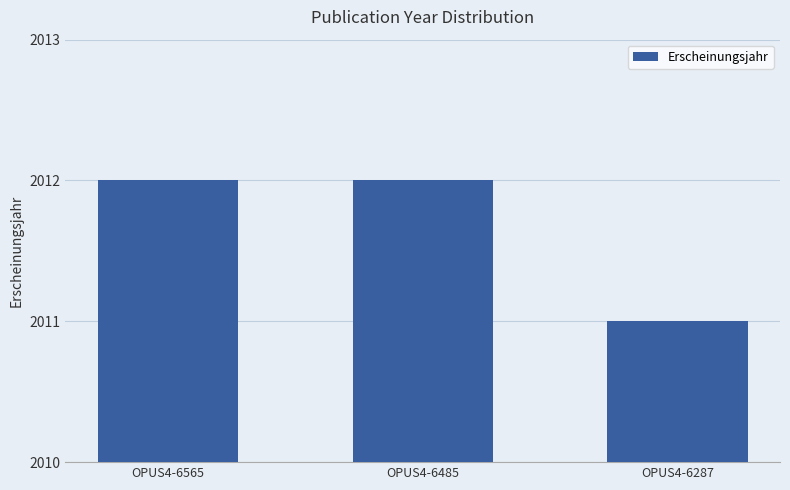

Reading left to right, list all the values displayed in this chart.

OPUS4-6565=2012	OPUS4-6485=2012	OPUS4-6287=2011